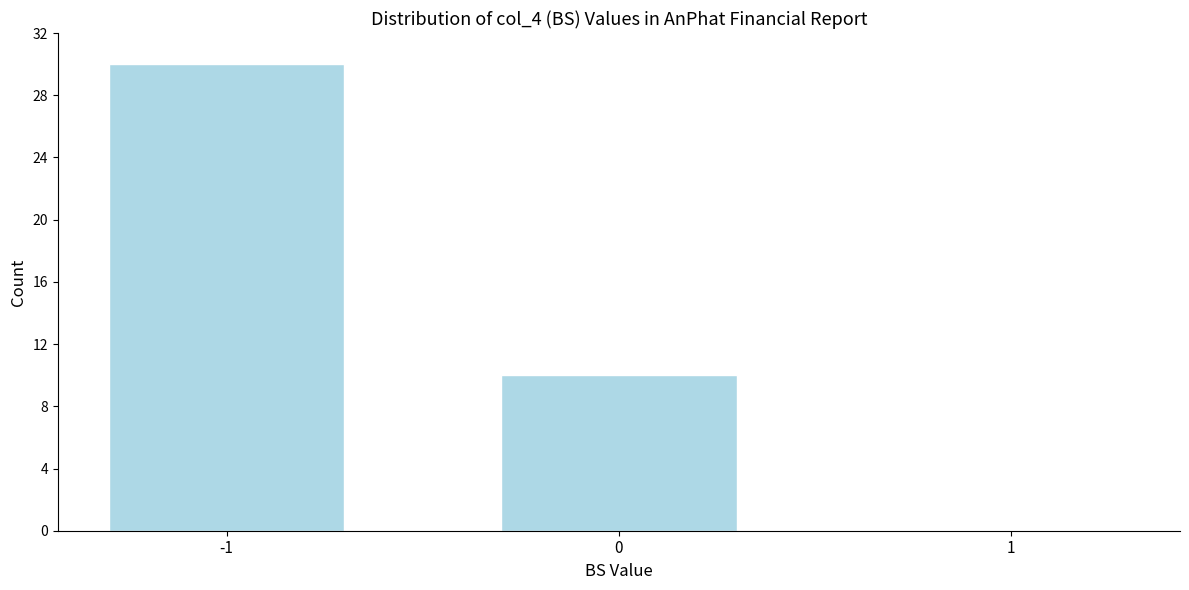

Reading left to right, what are all the values shown in this chart?

-1=30	0=10	1=0